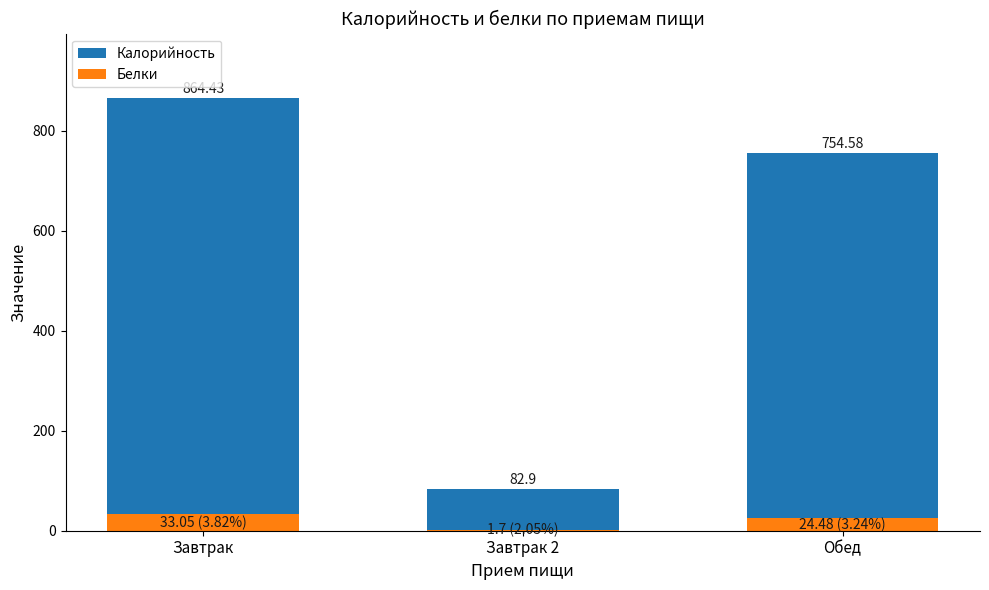

What is the lowest value of the Белки series?

1.7